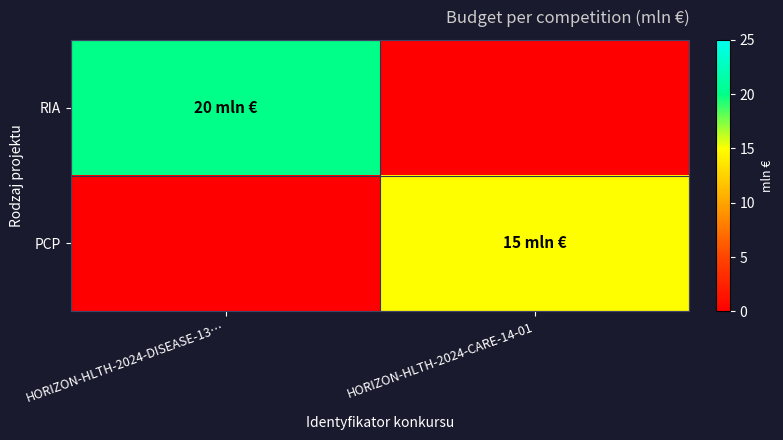

What is the total value across all series at HORIZON-HLTH-2024-DISEASE-13…?

20